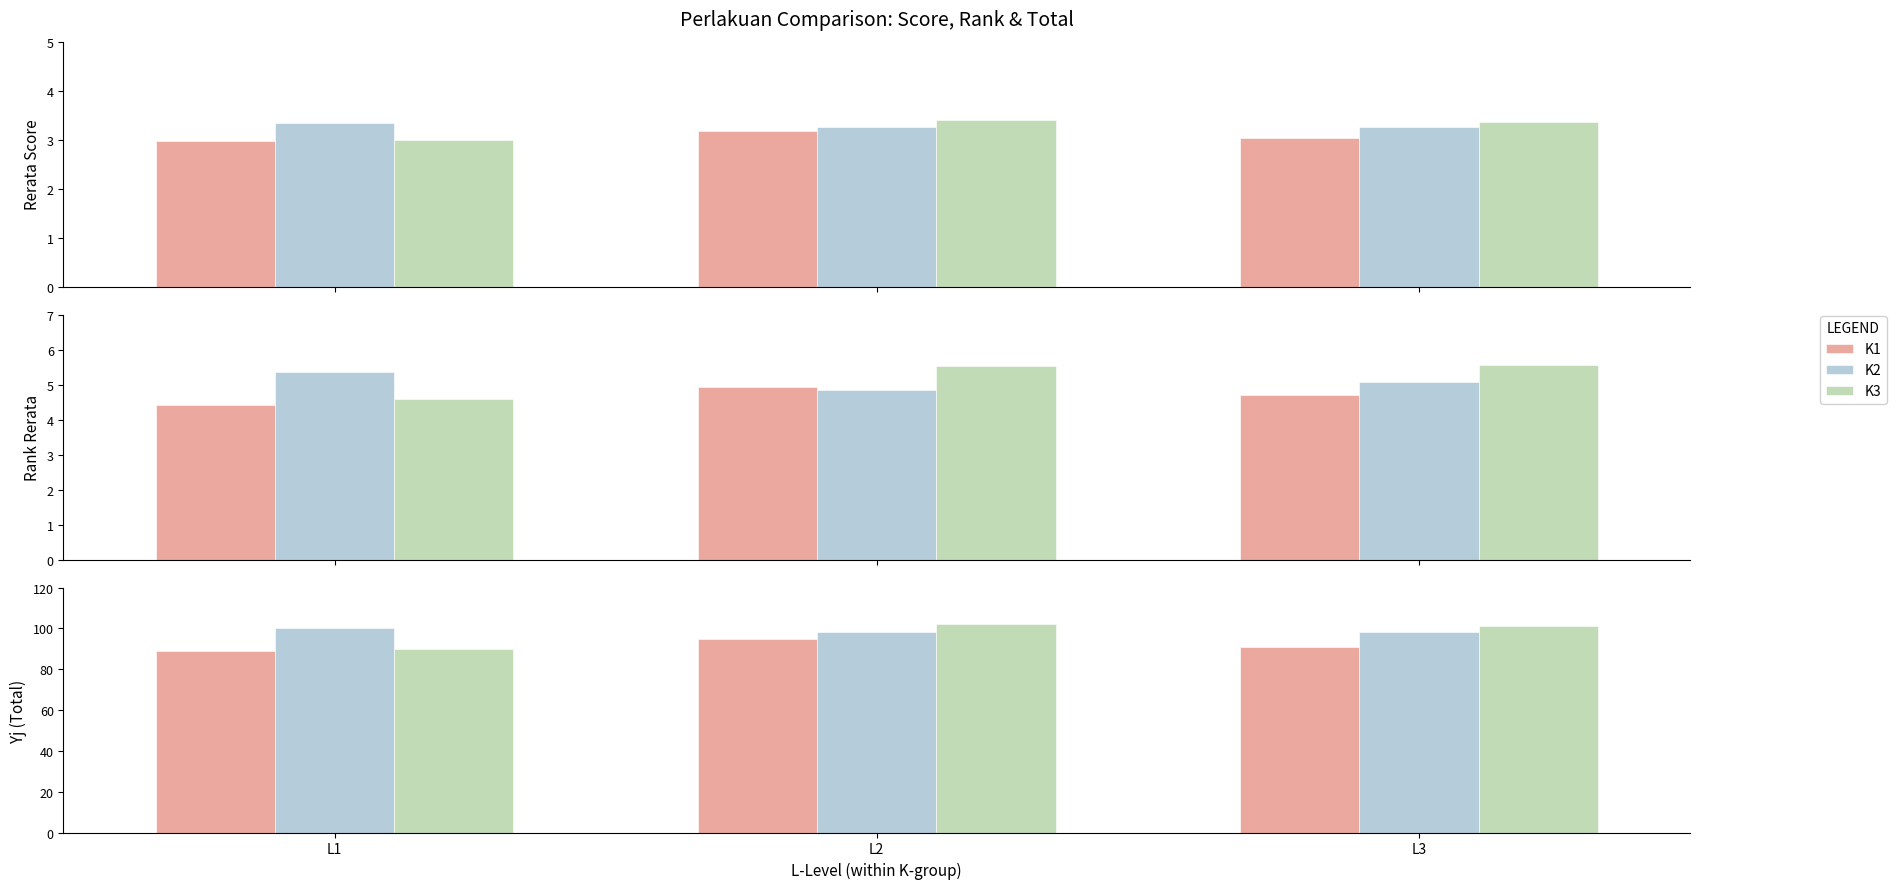

Which category has the lowest value in the K3 series?

L1